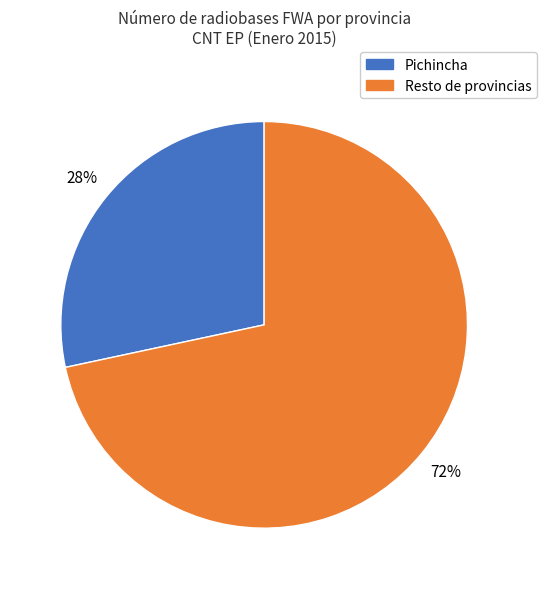

To the nearest percent, what is the average slice percentage?

50%